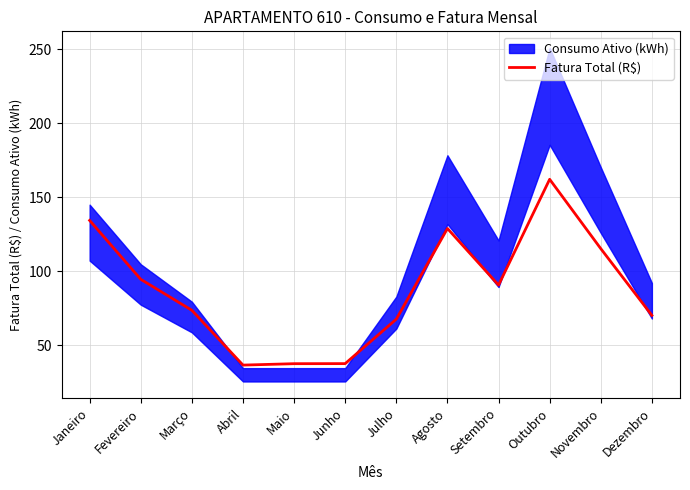

What position from the right is Abril?

9